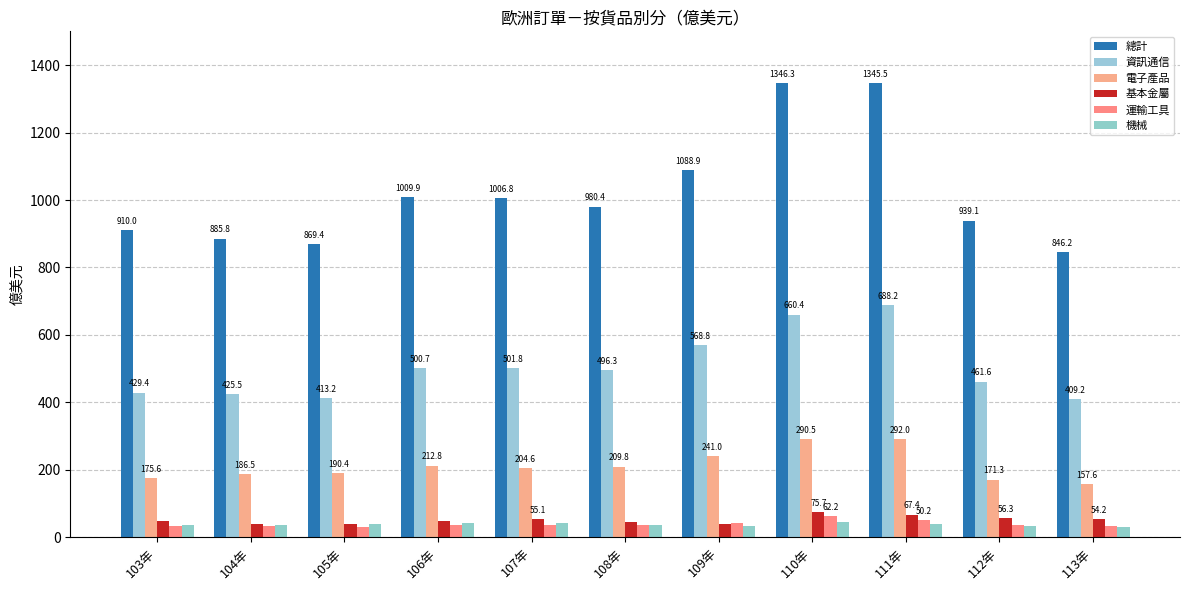

What is the average value of the 資訊通信 series?

505.0